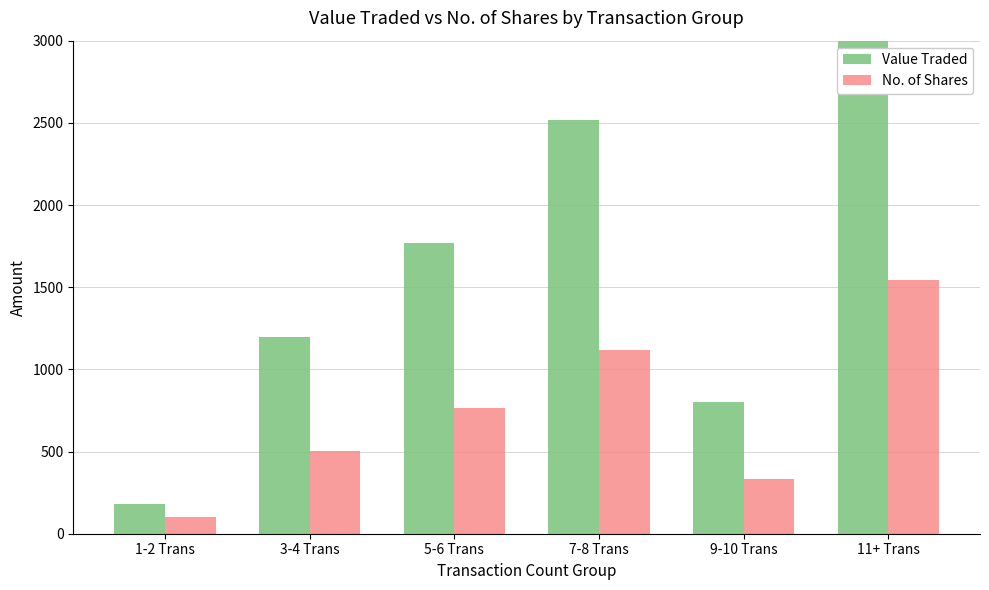

List the labels in order of No. of Shares value, largest first.

11+ Trans, 7-8 Trans, 5-6 Trans, 3-4 Trans, 9-10 Trans, 1-2 Trans